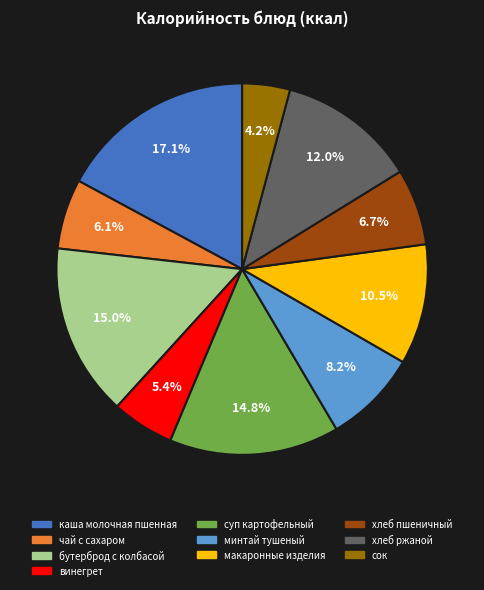

To the nearest percent, what is the combined percentage of суп картофельный and хлеб ржаной?

27%